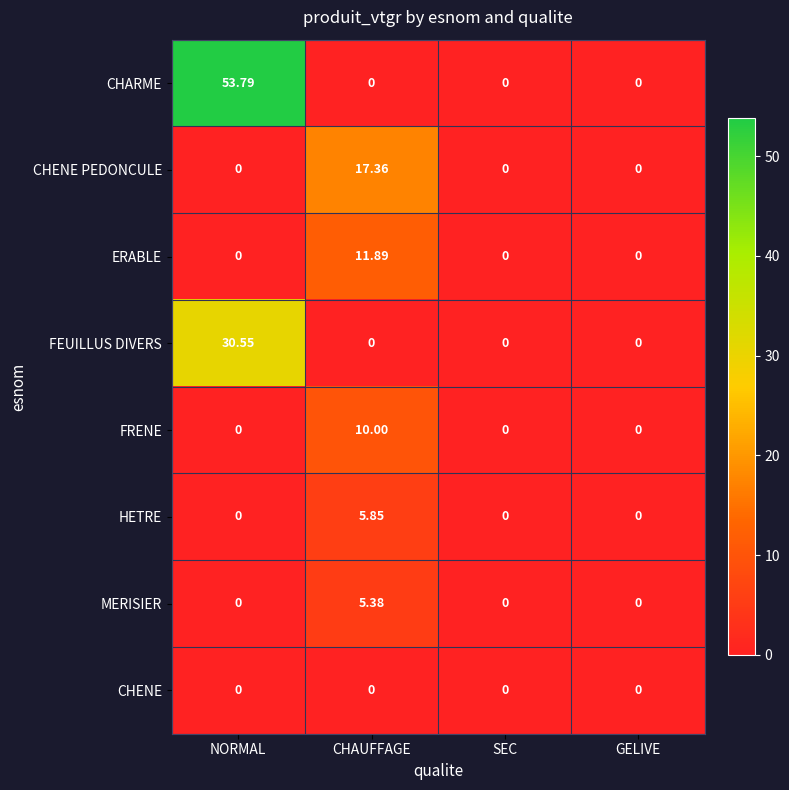

Which series changed the most between CHAUFFAGE and GELIVE?

CHENE PEDONCULE